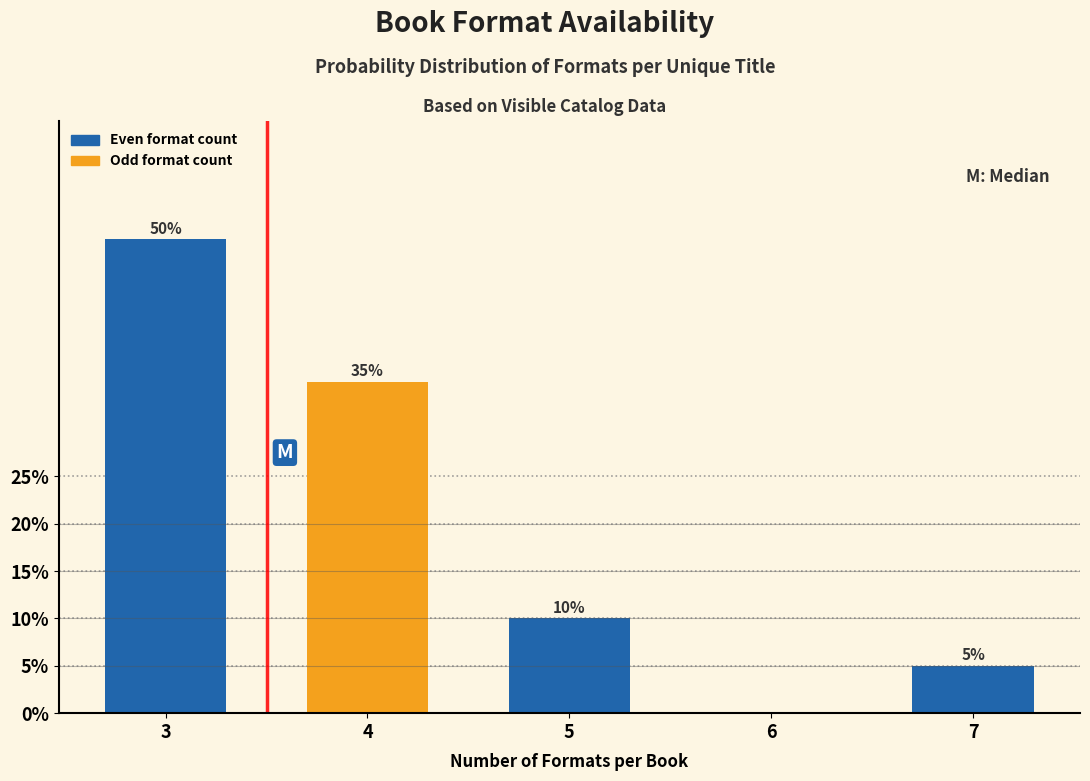

Reading left to right, list all the values displayed in this chart.

3=50	4=35	5=10	6=0	7=5